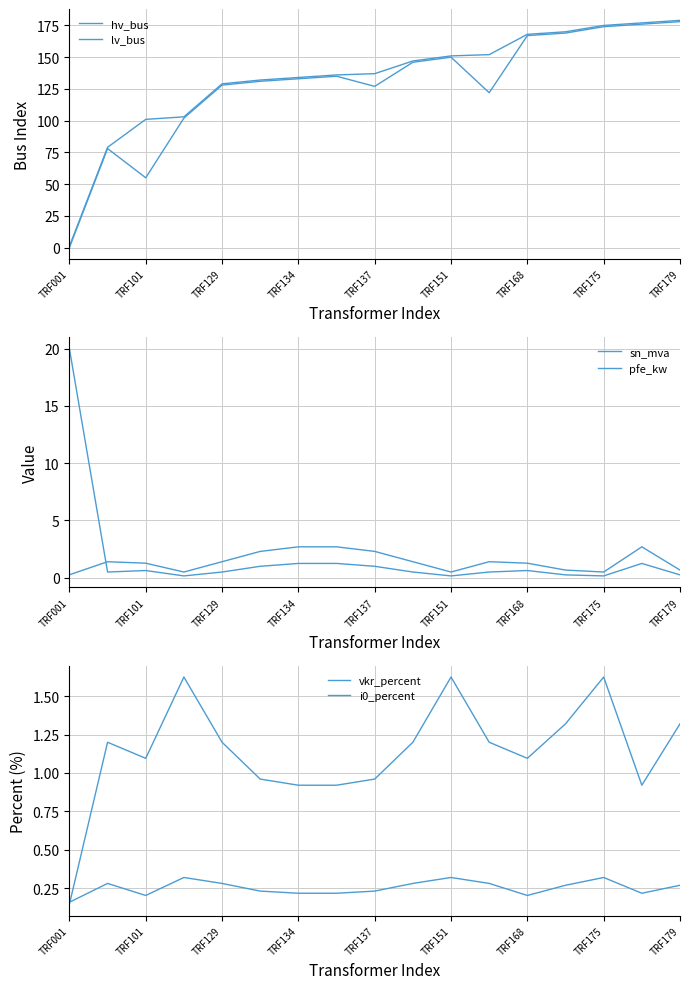

Where is lv_bus nearest to the value 90?

TRF101